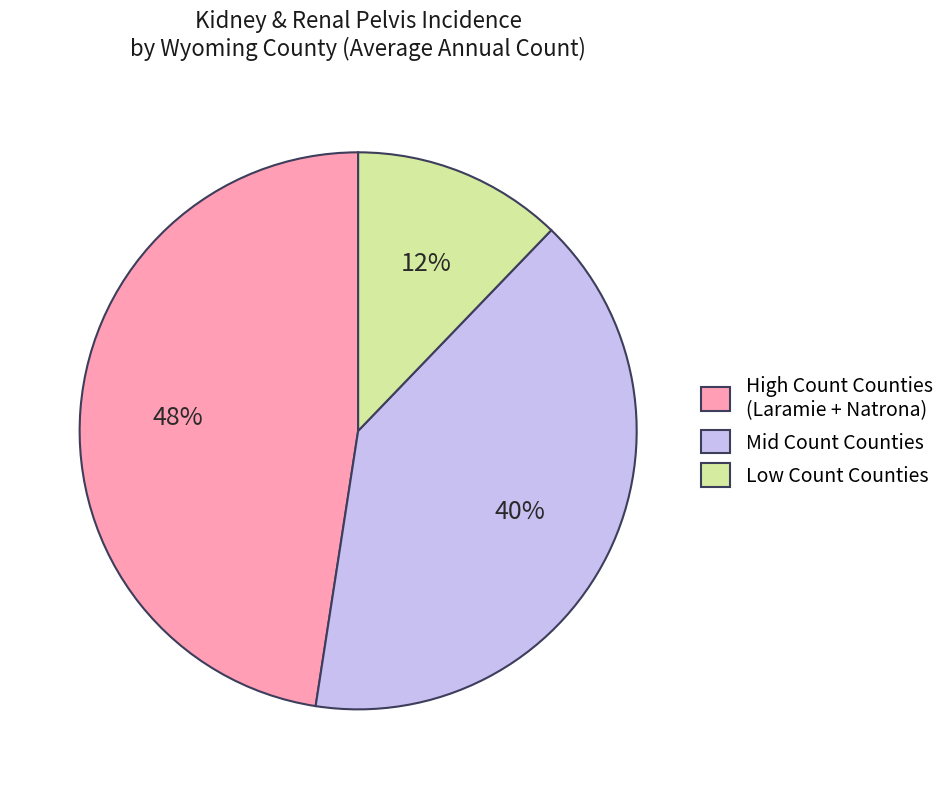

Combined, do Mid Count Counties and Low Count Counties account for over 50%?

Yes